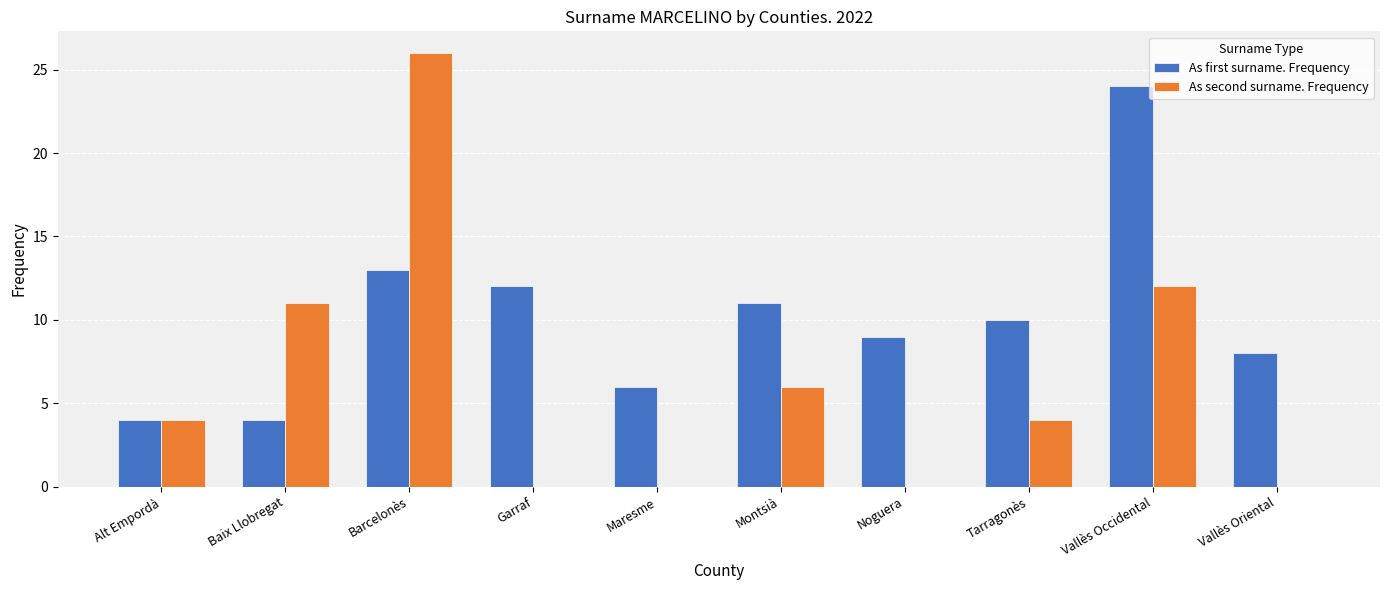

The value of As first surname. Frequency at Noguera is 4. True or false?

False